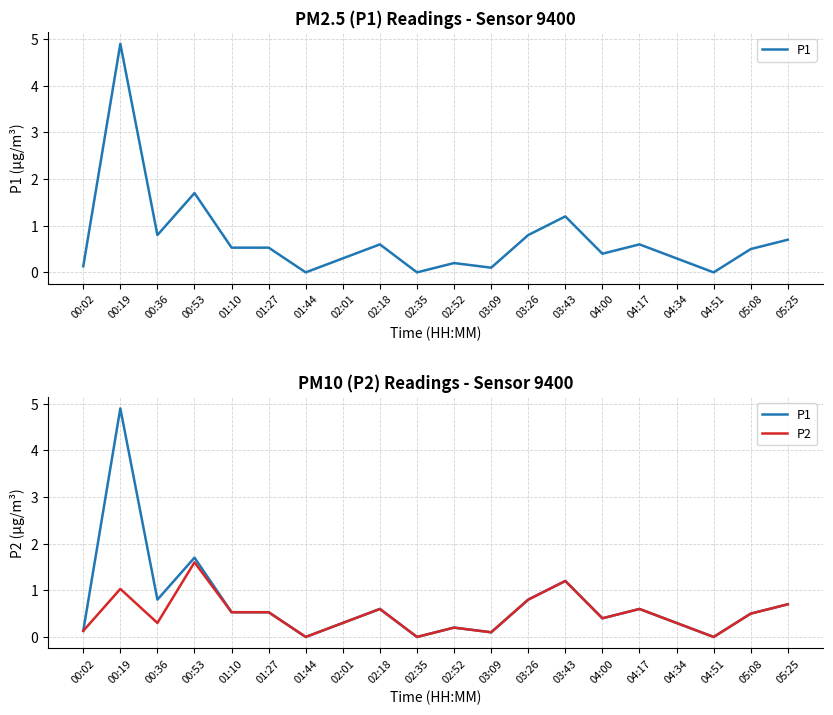

What is the difference between the maximum and minimum values in the P2 series?

1.6